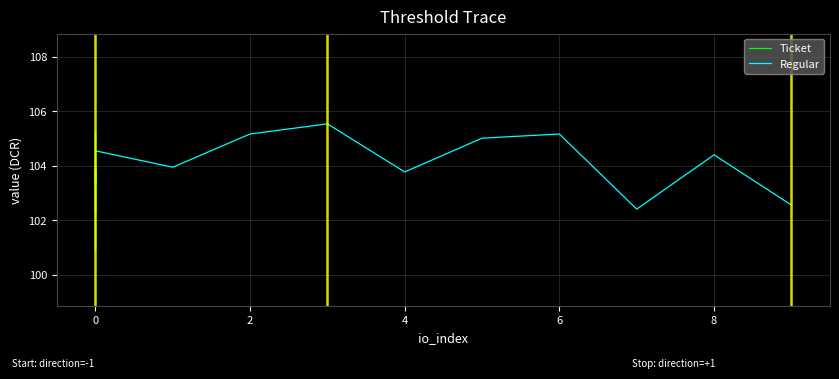

What value does the Regular series have at 8?

104.4